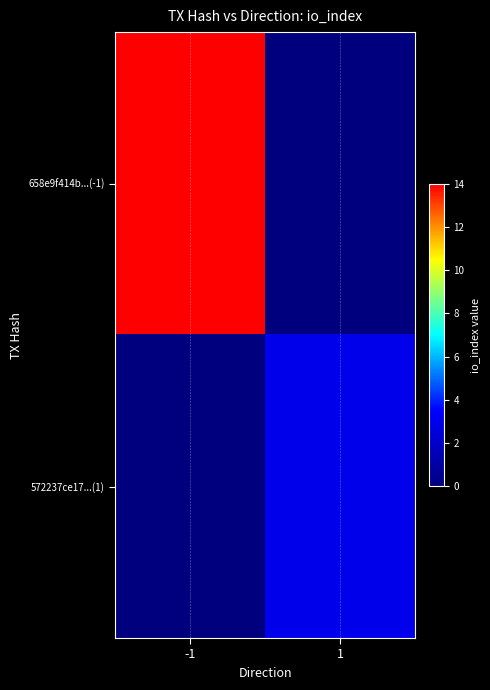

Which series changed the most between -1 and 1?

658e9f414b...(-1)